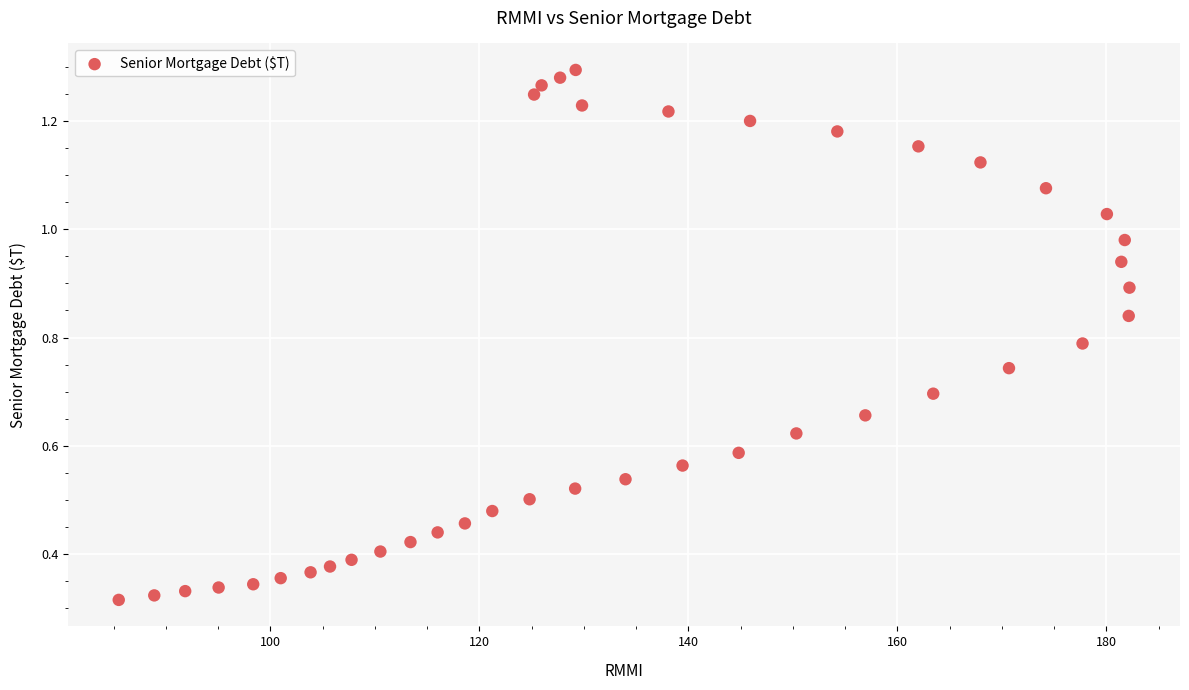

What is the range of X values (max minus min)?

96.7